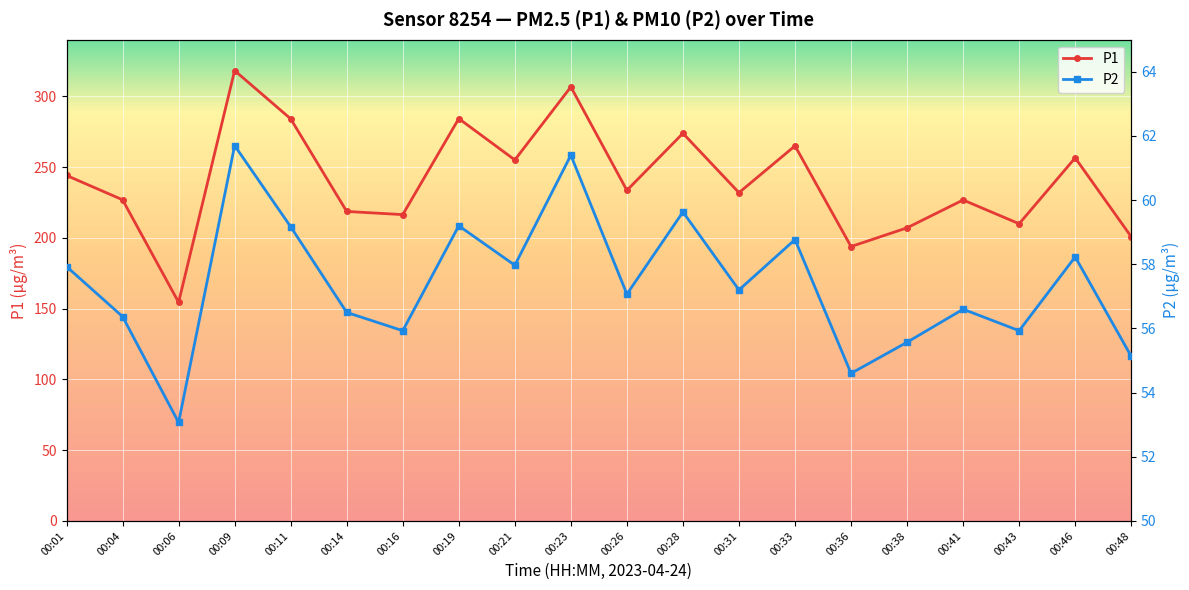

Between 00:19 and 00:26, which is larger?

00:19